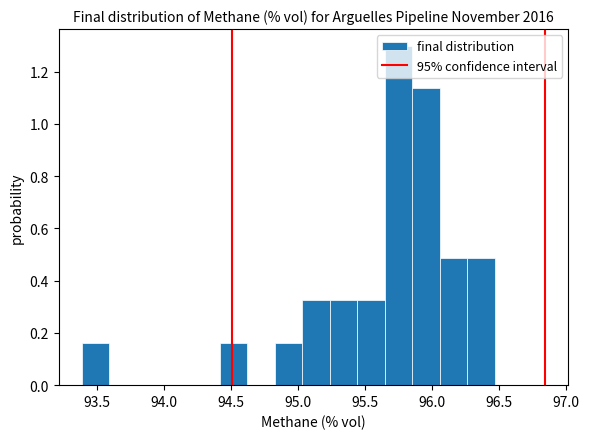

How tall is the bar that spans 96.25 to 96.45 on the x-axis? Neither the bar edges nor the heights are printed on the chart, so give them approximately, as read against the axes.

0.48